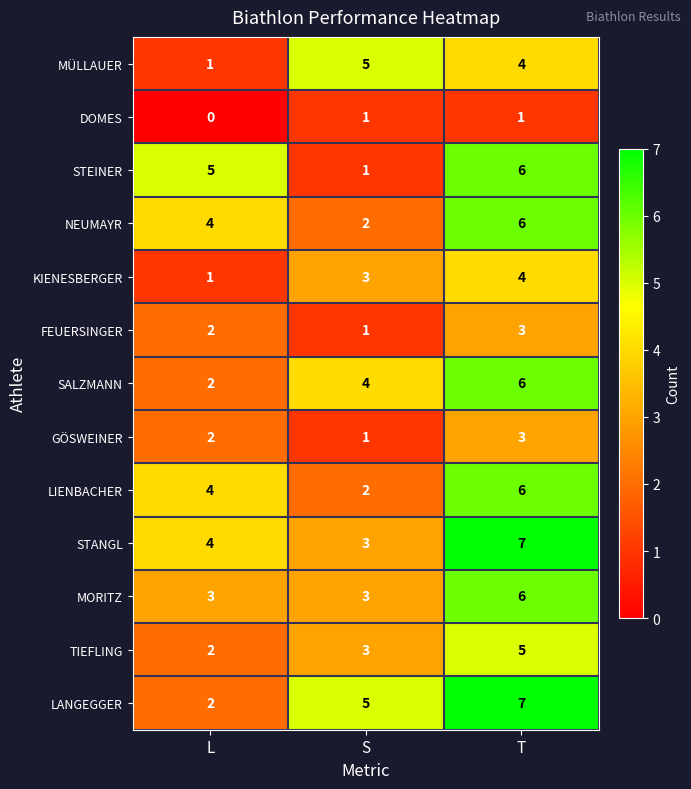

Count the TIEFLING values in the range 2 to 5.

3